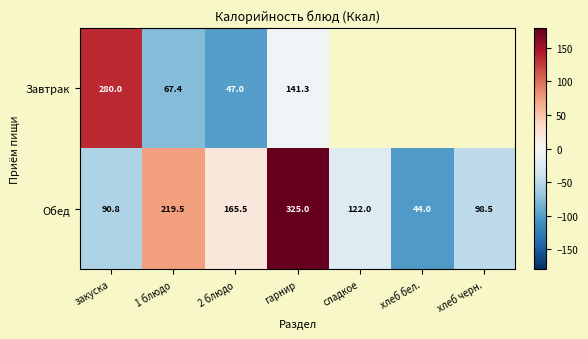

At закуска, list the series in order from smallest to largest.

Обед, Завтрак